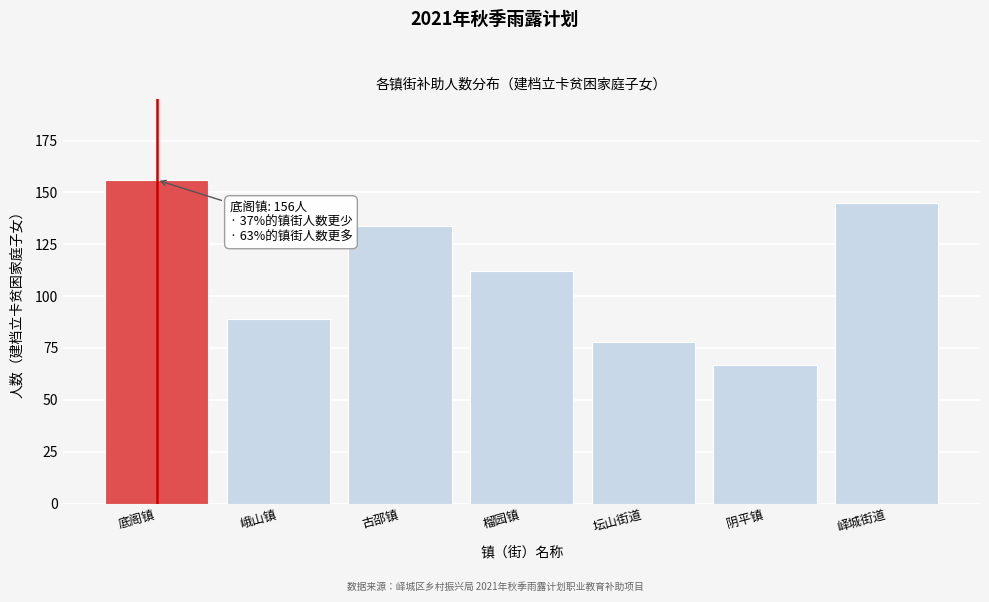

Reading left to right, extract all data points from this chart.

底阁镇=156	峨山镇=89	古邵镇=134	榴园镇=112	坛山街道=78	阴平镇=67	峄城街道=145